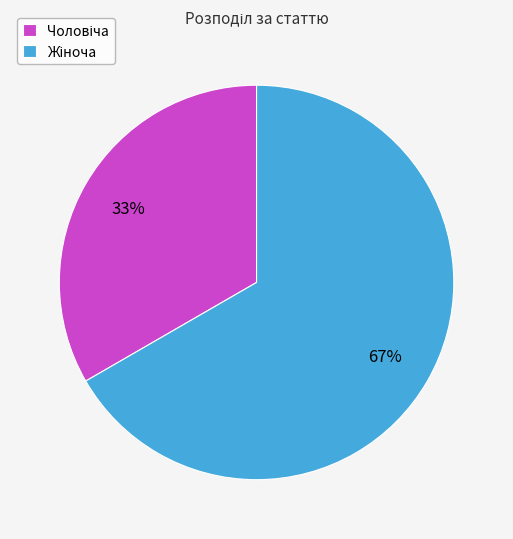

To the nearest percent, what is the average slice percentage?

50%